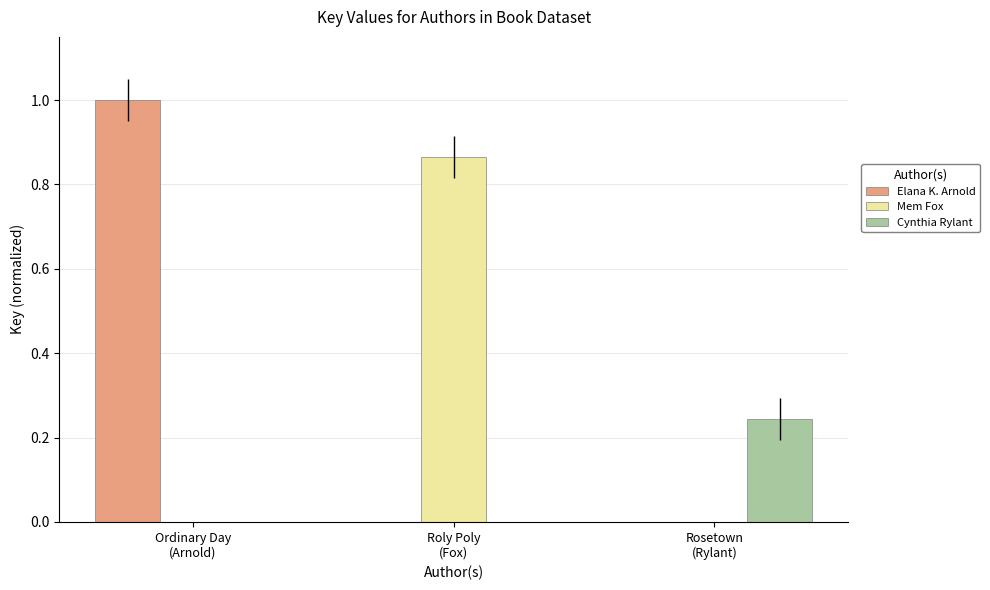

What is the maximum value shown in the chart?

1.0